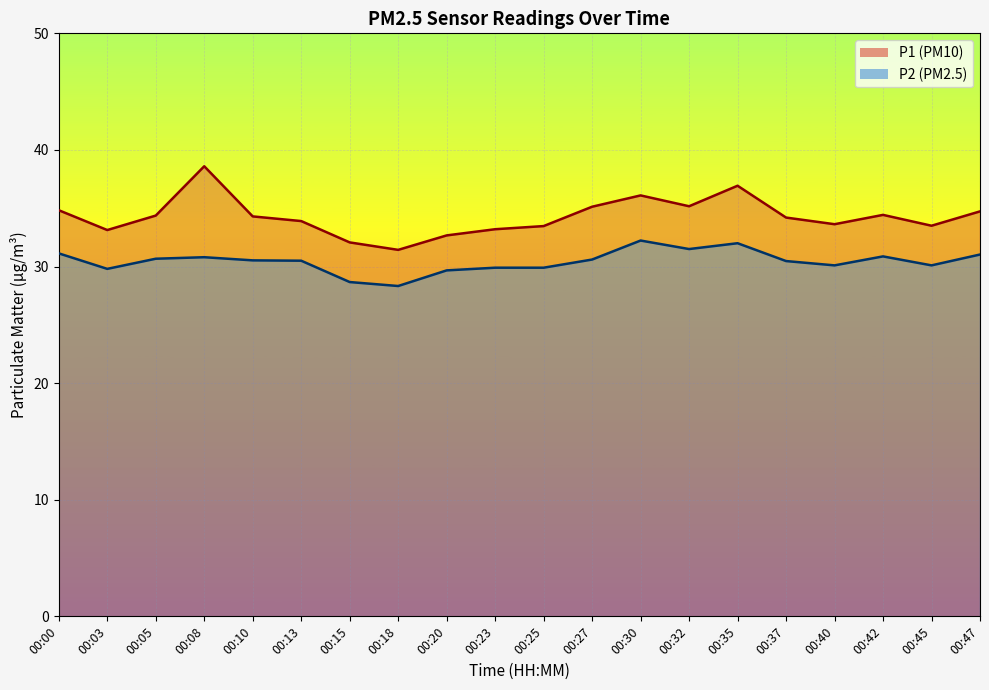

Rank the series by their maximum value, from highest to lowest.

P1, P2